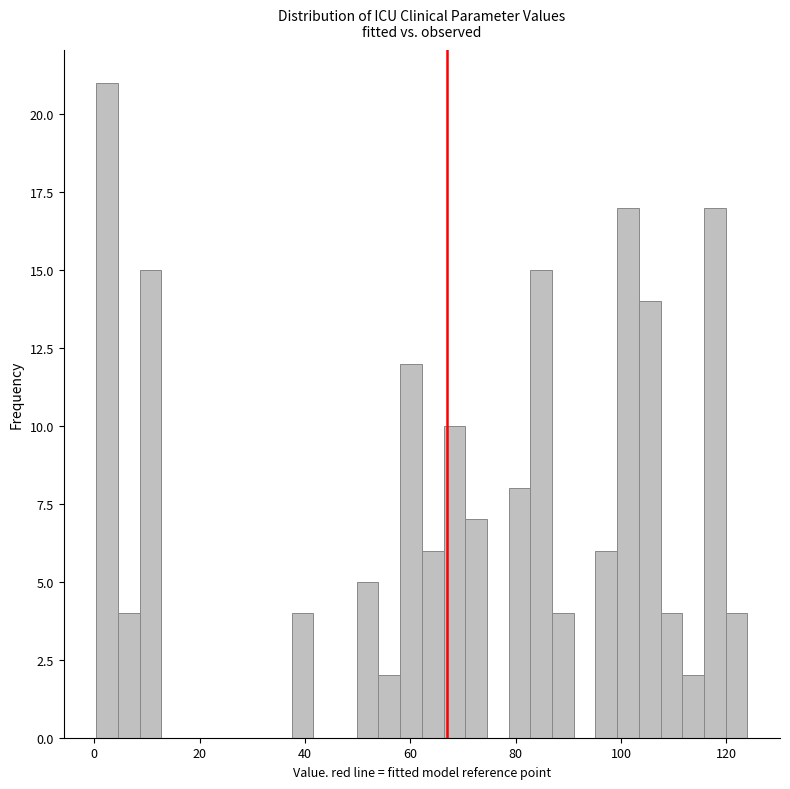

Read against the x-axis, roughly where is the centre of the tallest bar?

2